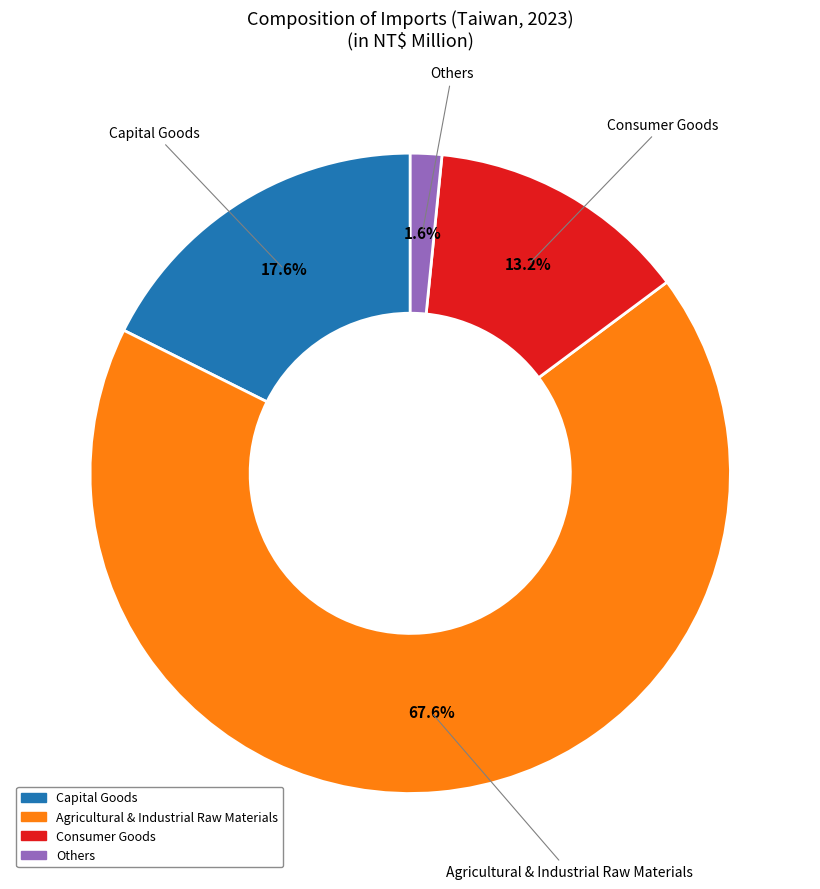

Between Consumer Goods and Others, which is larger?

Consumer Goods